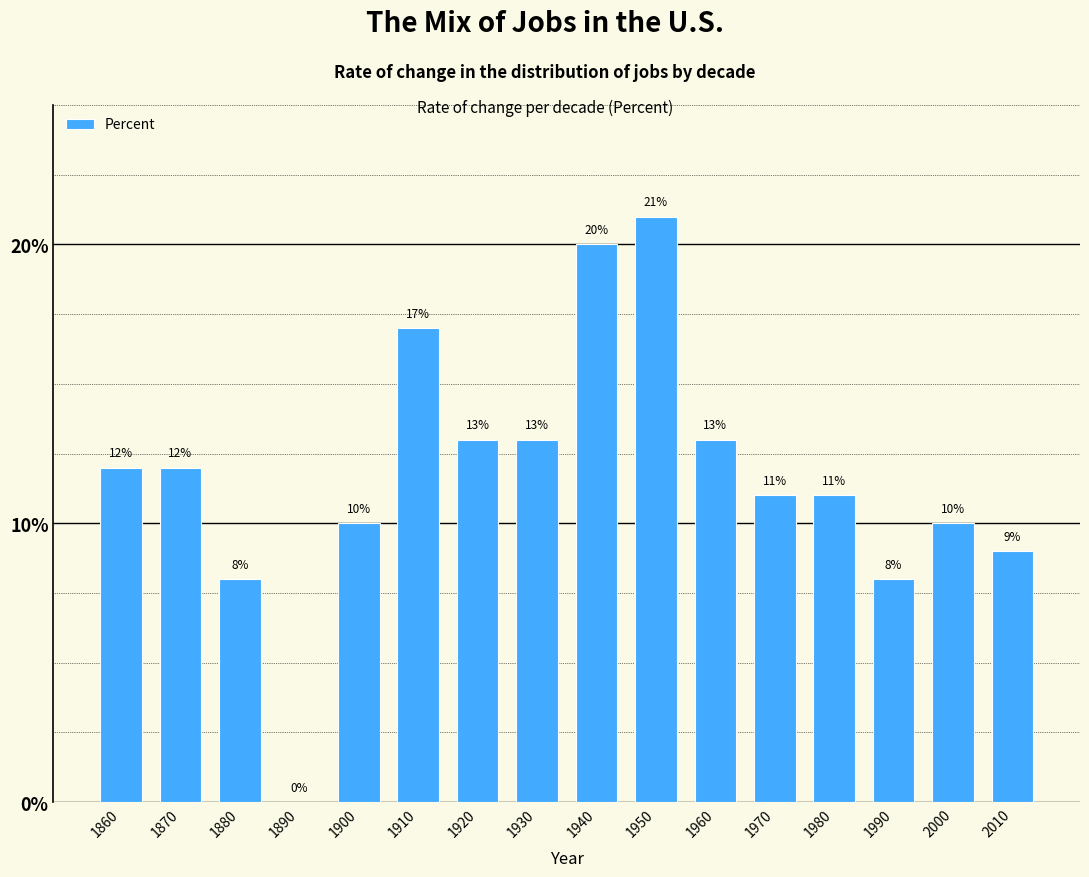

Reading left to right, extract all data points from this chart.

1860=12	1870=12	1880=8	1890=0	1900=10	1910=17	1920=13	1930=13	1940=20	1950=21	1960=13	1970=11	1980=11	1990=8	2000=10	2010=9